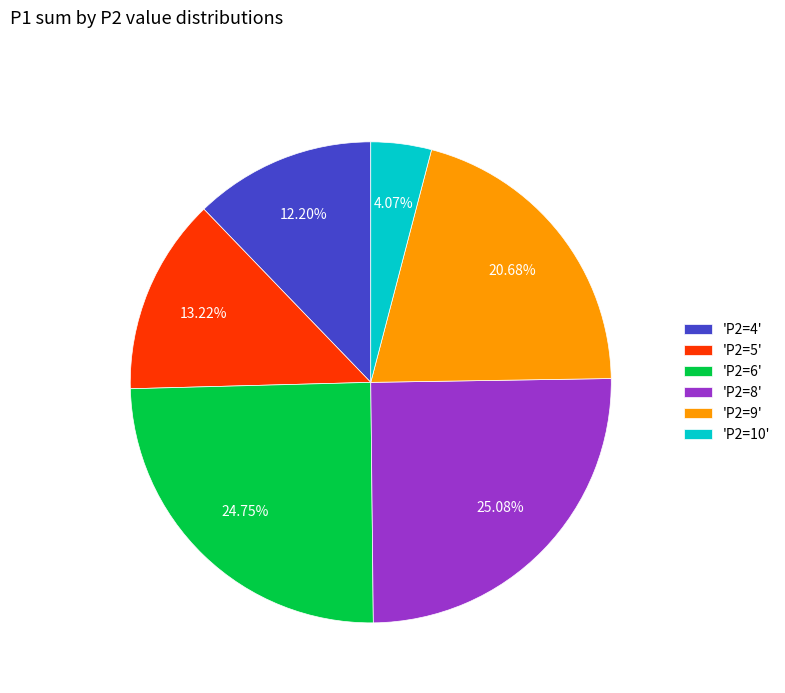

Which category has the smallest portion of the pie?

'P2=10'